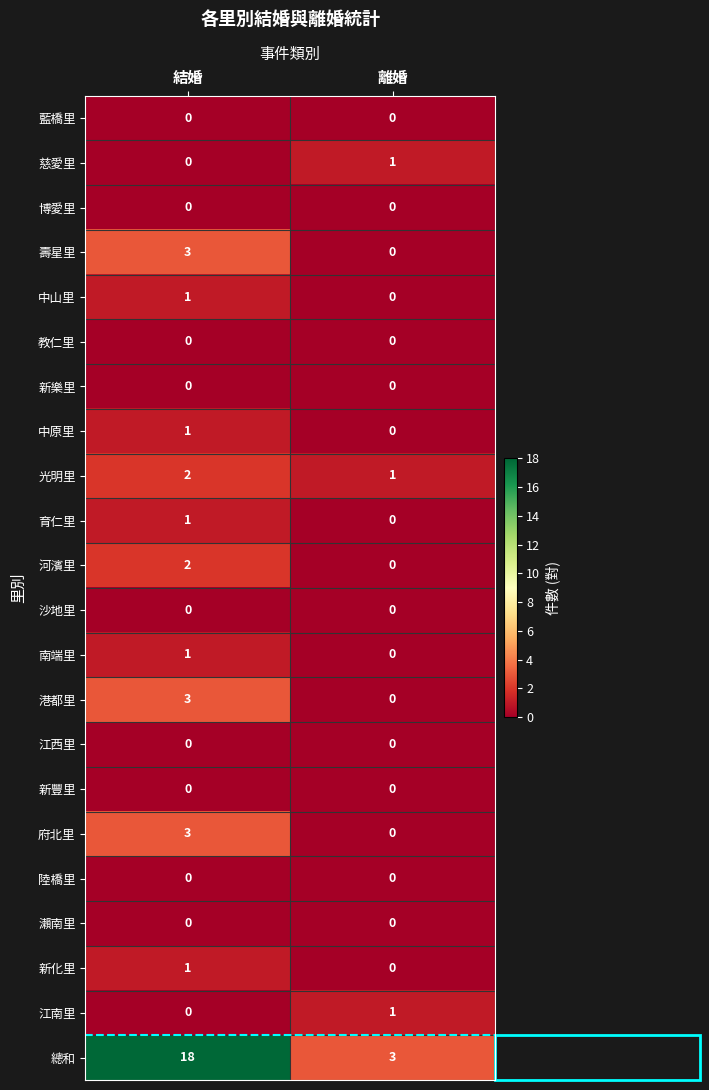

The 江西里 series shows 0 at 離婚. True or false?

True